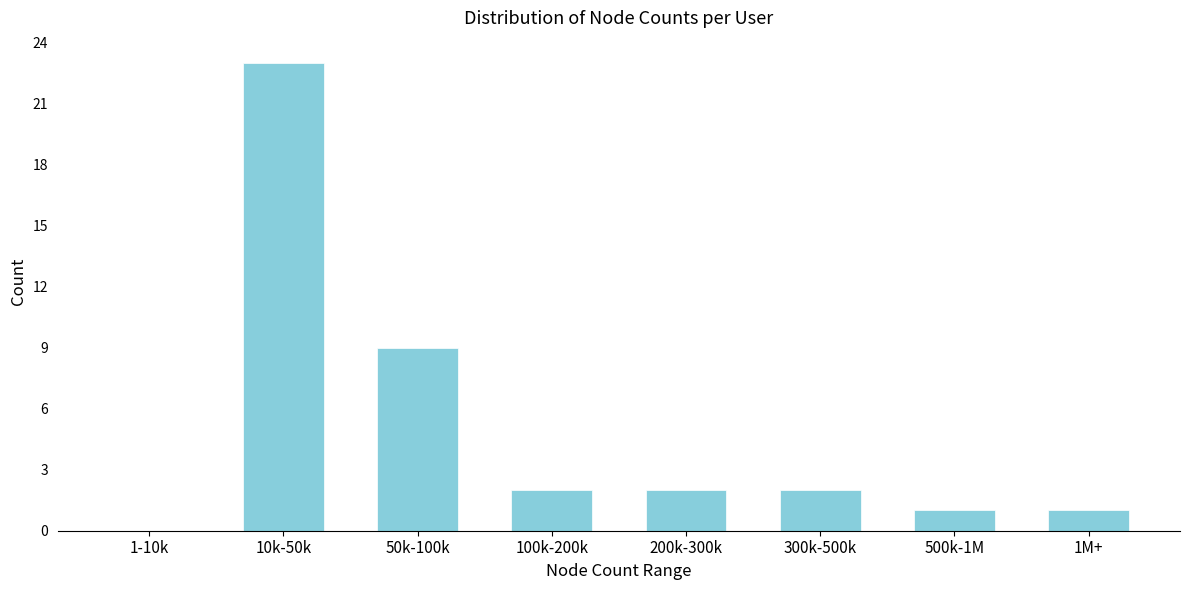

Reading left to right, list all the values displayed in this chart.

1-10k=0	10k-50k=23	50k-100k=9	100k-200k=2	200k-300k=2	300k-500k=2	500k-1M=1	1M+=1